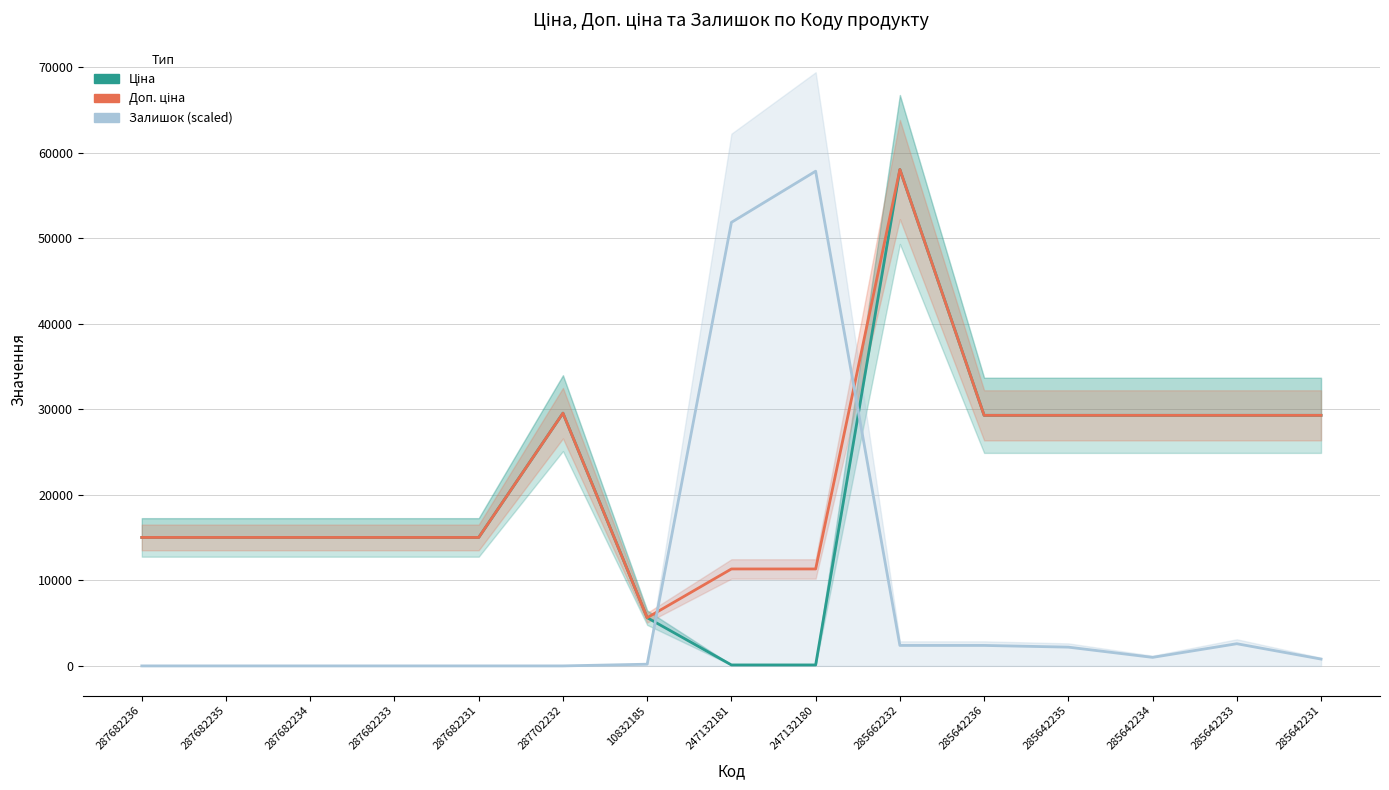

The Доп. ціна series shows 39111.4 at 285642233. True or false?

False